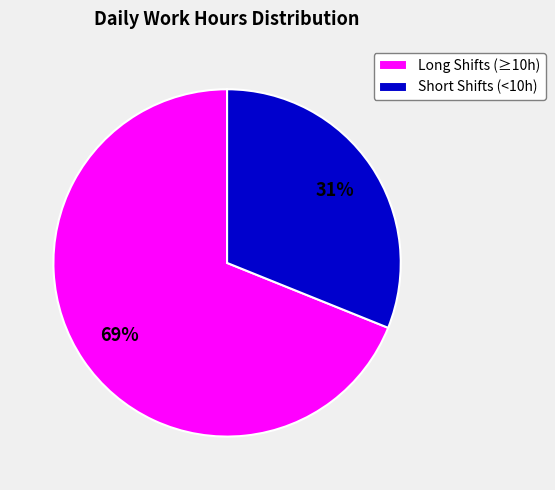

To the nearest percent, what percentage of the pie is Long Shifts (≥10h)?

69%